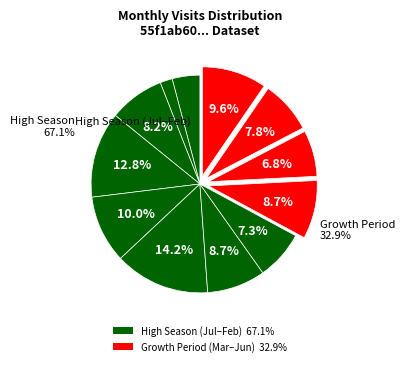

To the nearest percent, what percentage of the pie is 2022-07?

4%